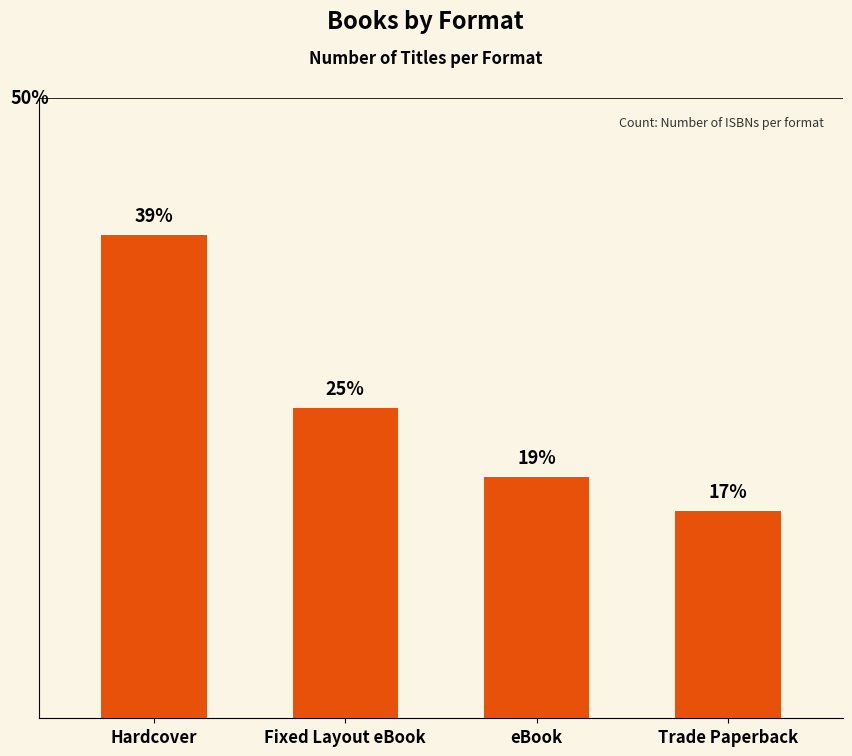

What is the change in value from Fixed Layout eBook to eBook?

-2